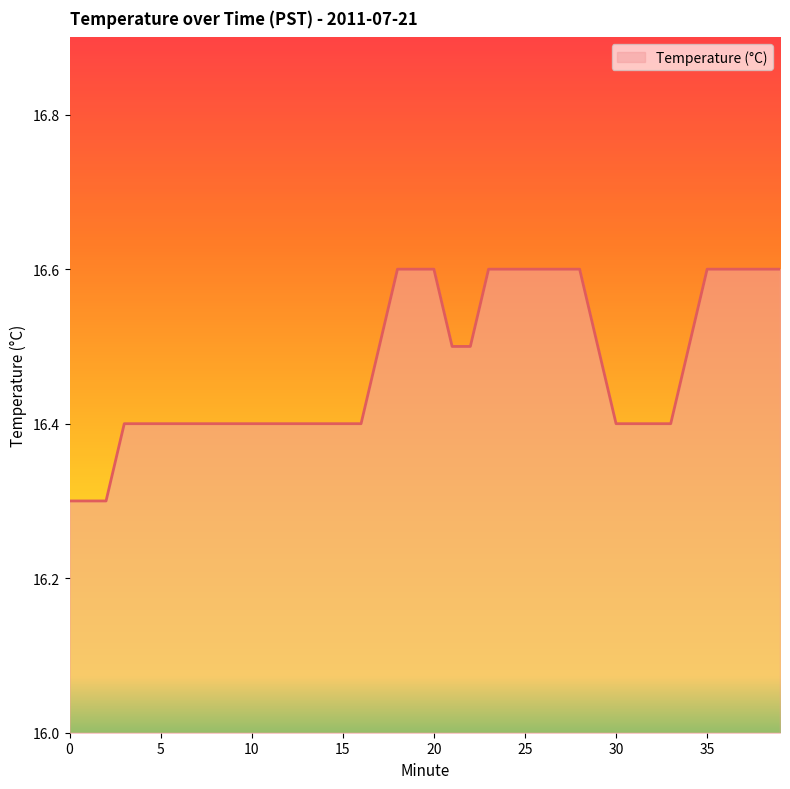

What is the difference between the maximum and minimum values?

0.3